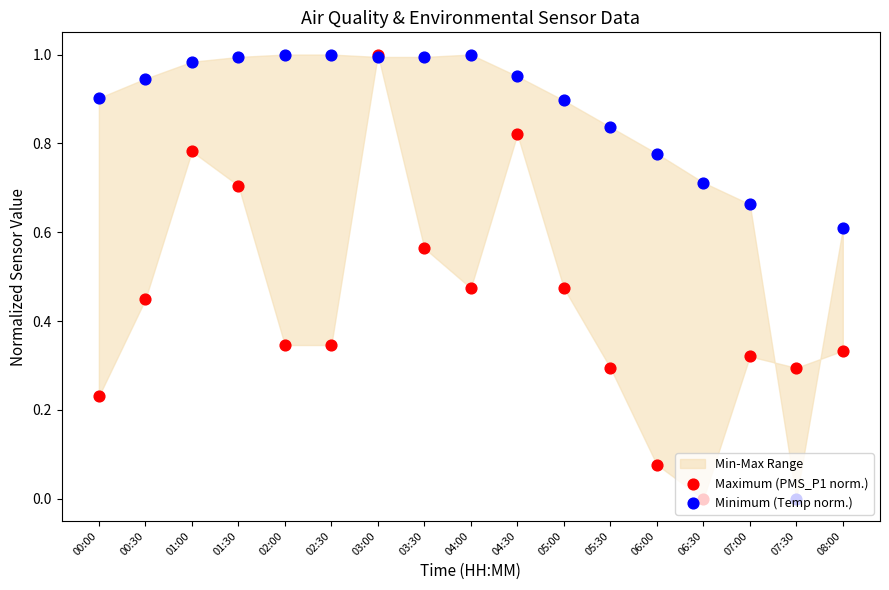

Which series reaches the maximum Y coordinate?

Maximum (PMS_P1 norm.)